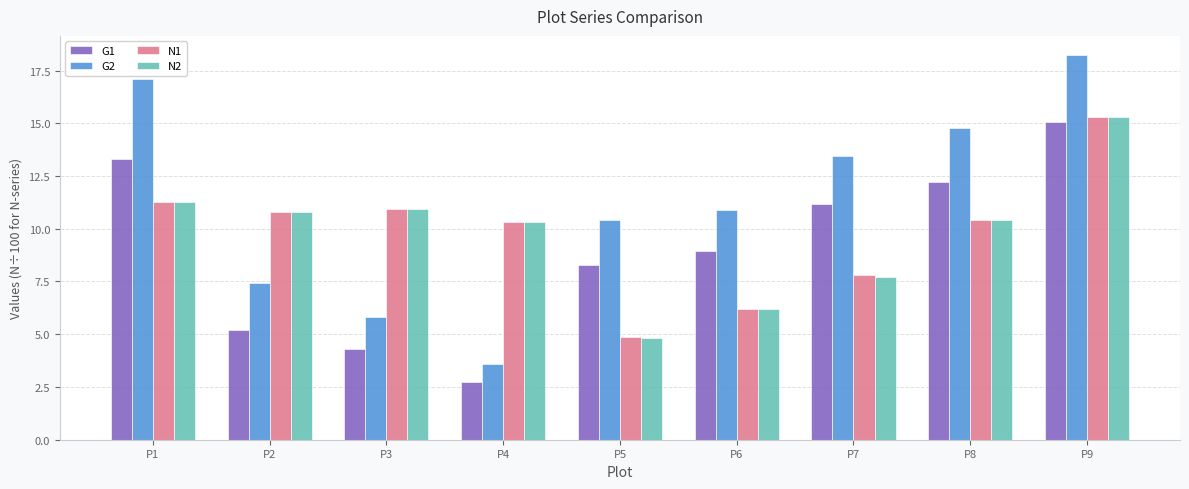

What is the spread (max minus min) of values at P6?

4.7